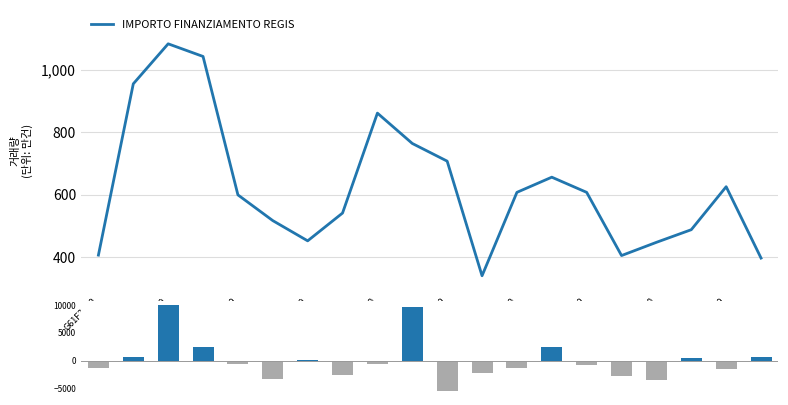

Does the chart contain any negative values?

Yes